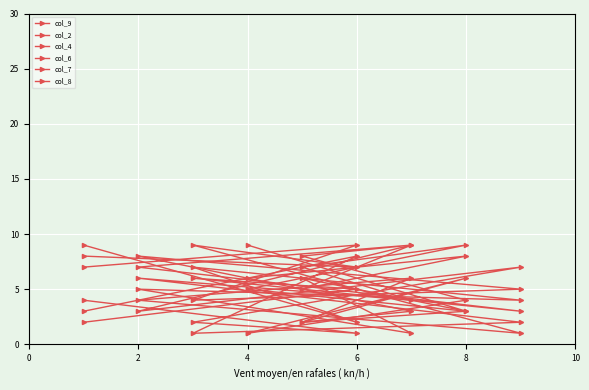

How many times do col_7 and col_6 cross each other?

4